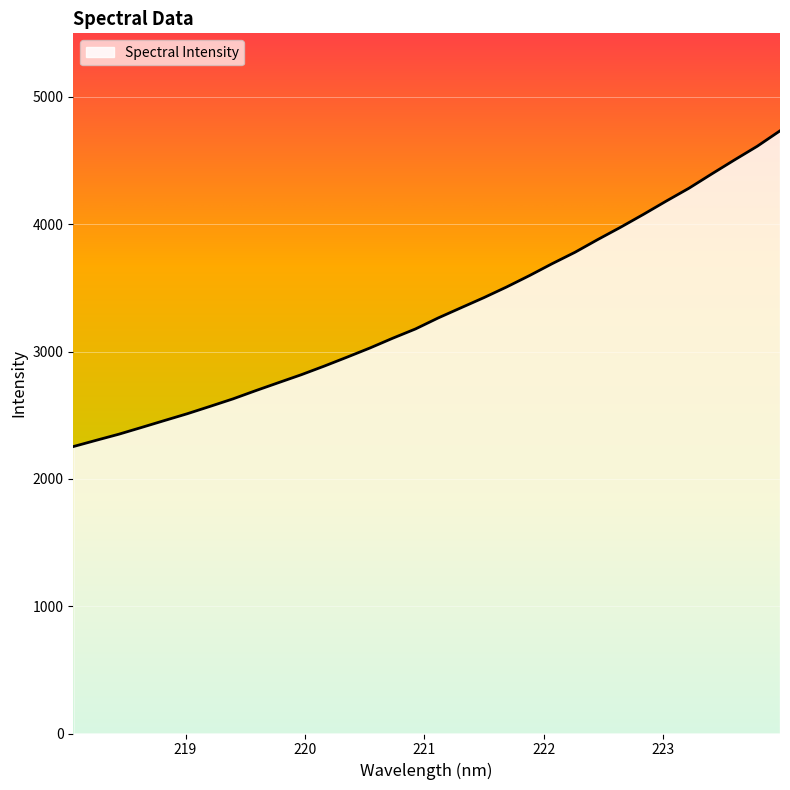

What is the difference between the maximum and minimum values?

2480.3